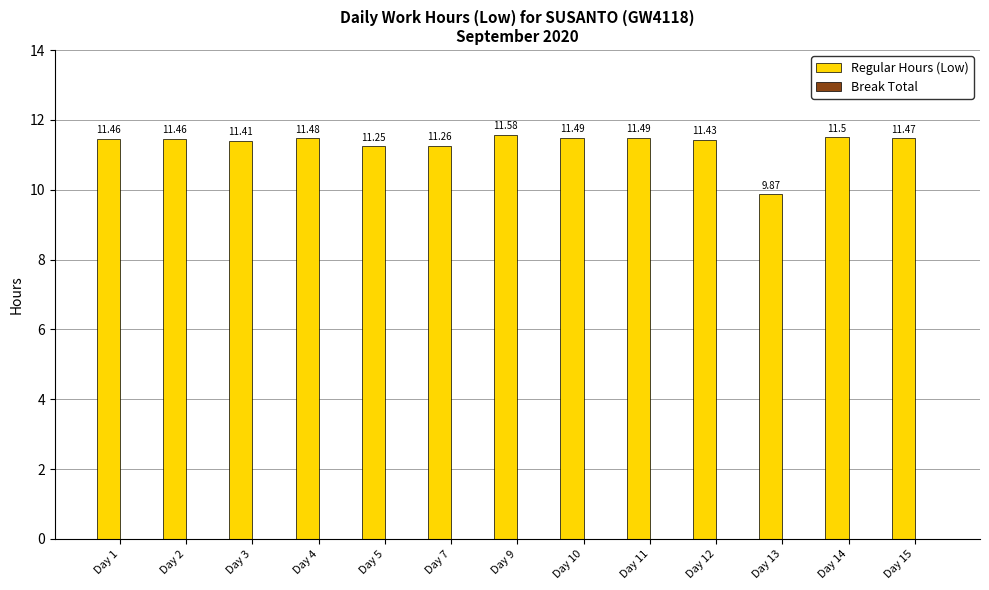

What is the sum of all values?

147.2